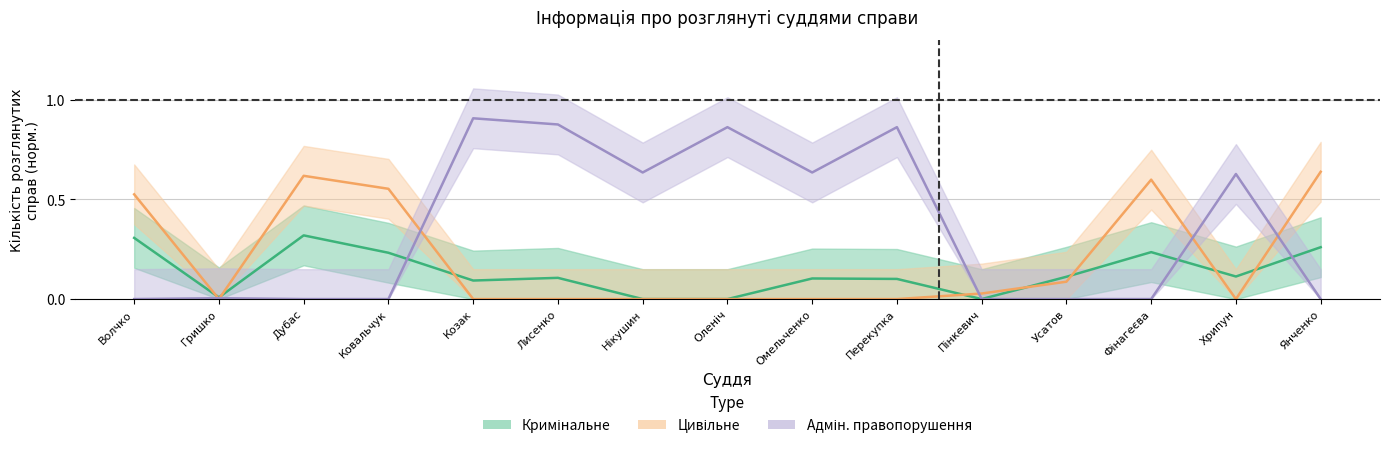

What is the spread (max minus min) of values at Оленіч?

0.9